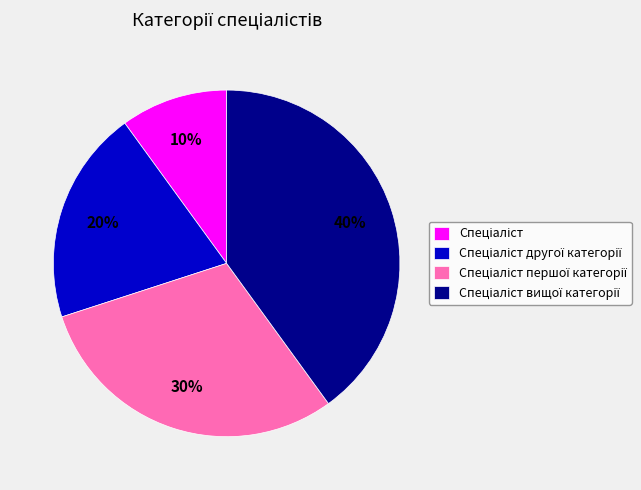

How many slices are in this pie chart?

4